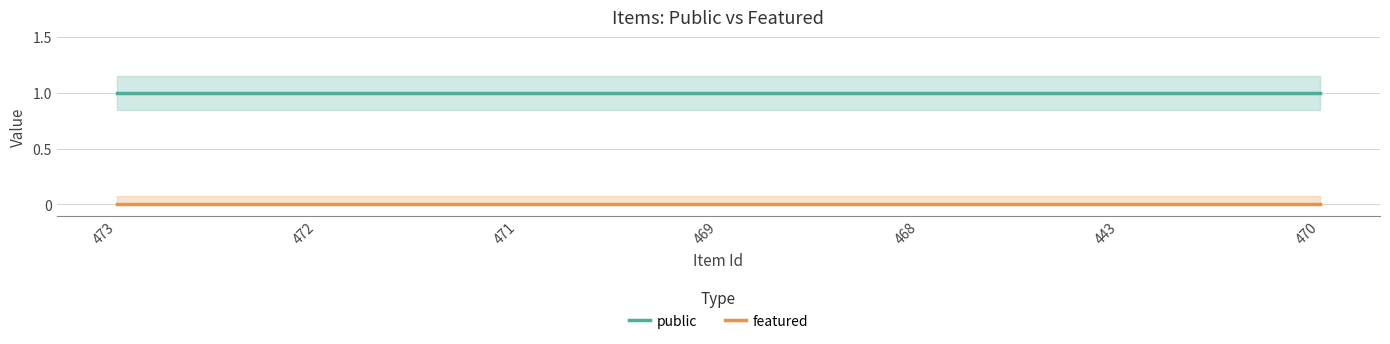

What is the label of the 3rd point from the right?

468